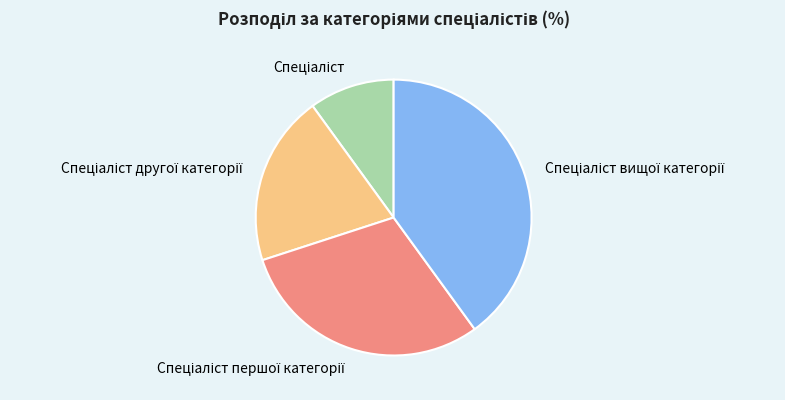

Is there a majority slice in this chart?

No